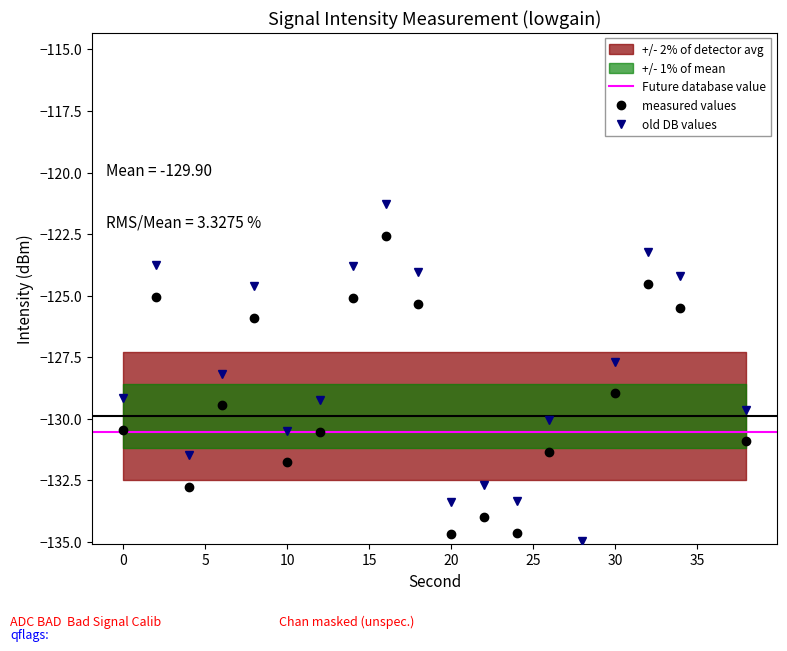

What is the approximate value at 34?

-125.5